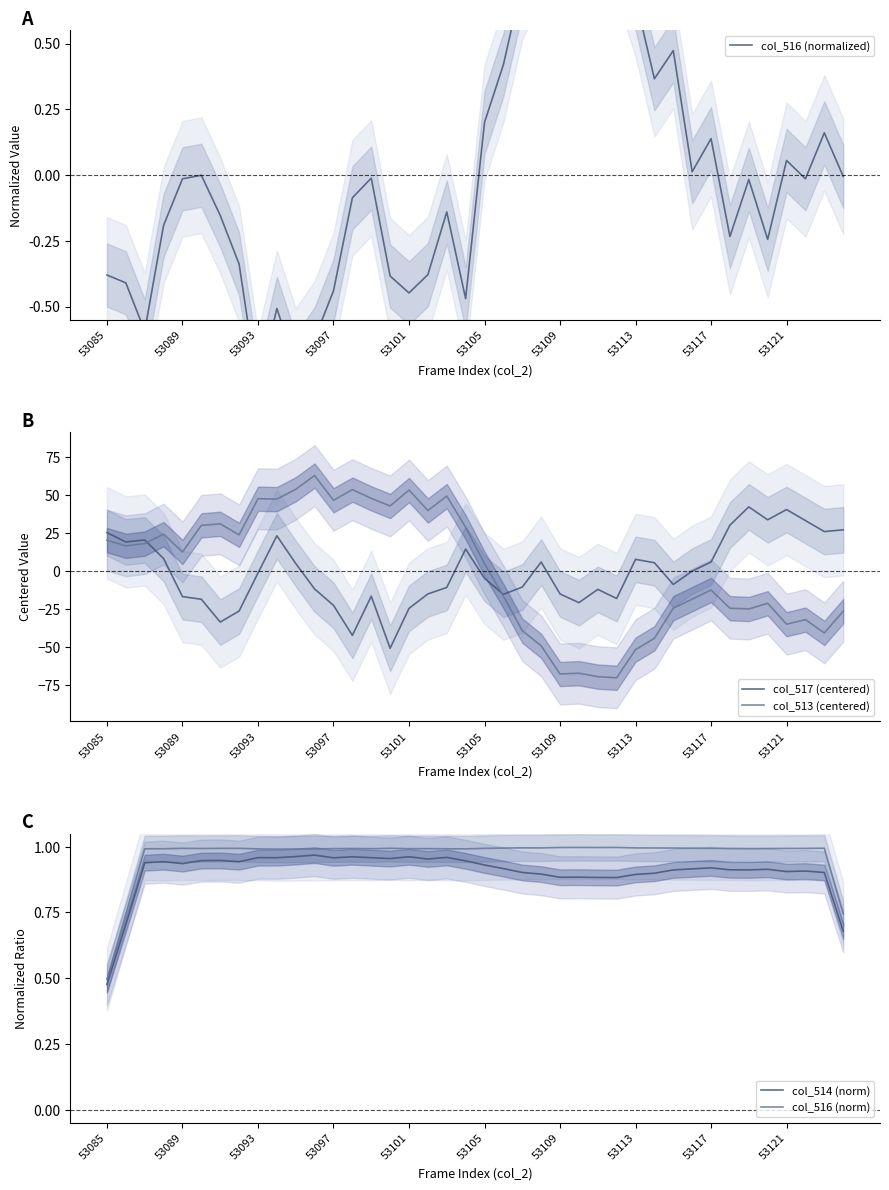

What is the difference between the maximum and minimum values in the col_516 (norm) series?

0.5